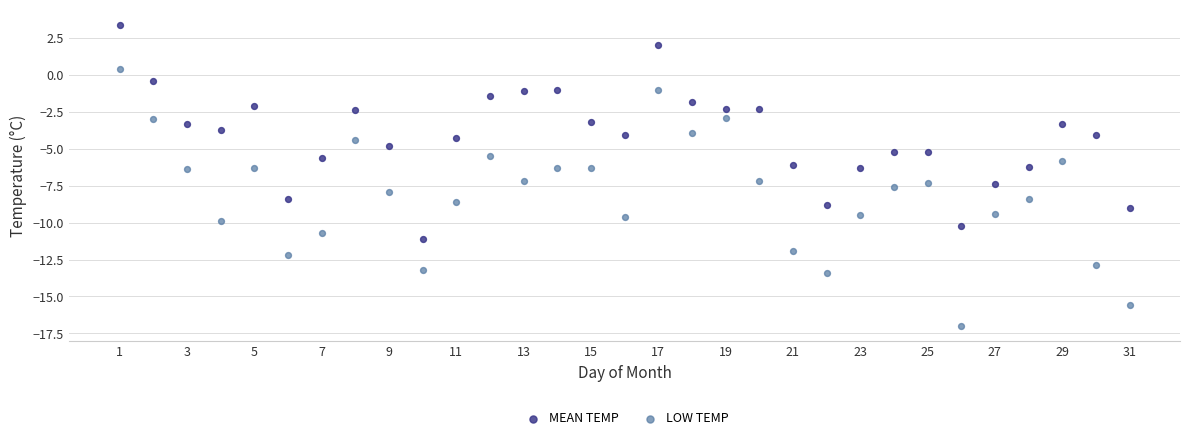

Across all data points, what is the range of X values (max minus min)?

30.0